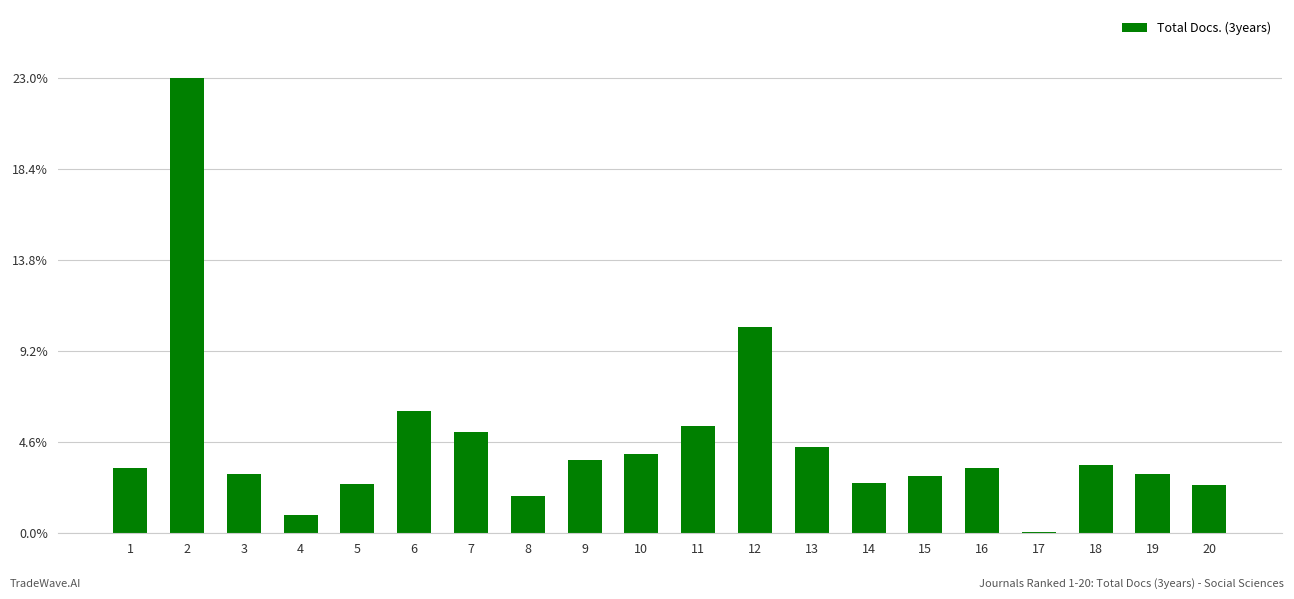

What is the sum of the values at 2 and 8?

562